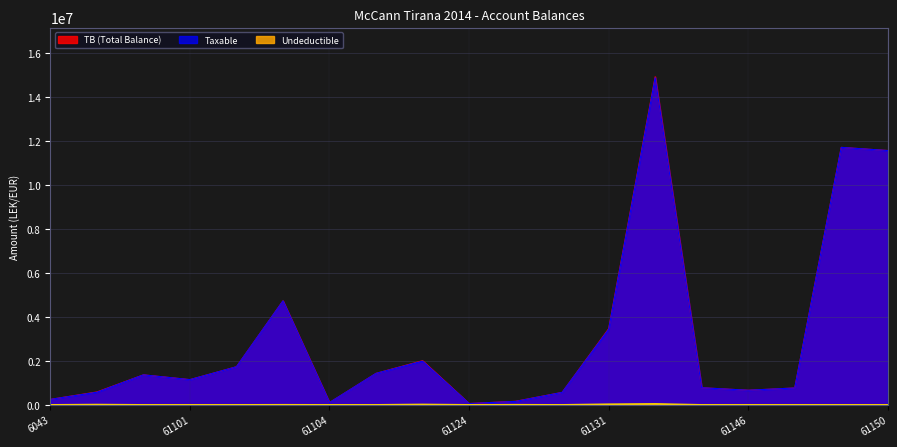

In Taxable, how many points are higher than both neighbors (excluding endpoints)?

5